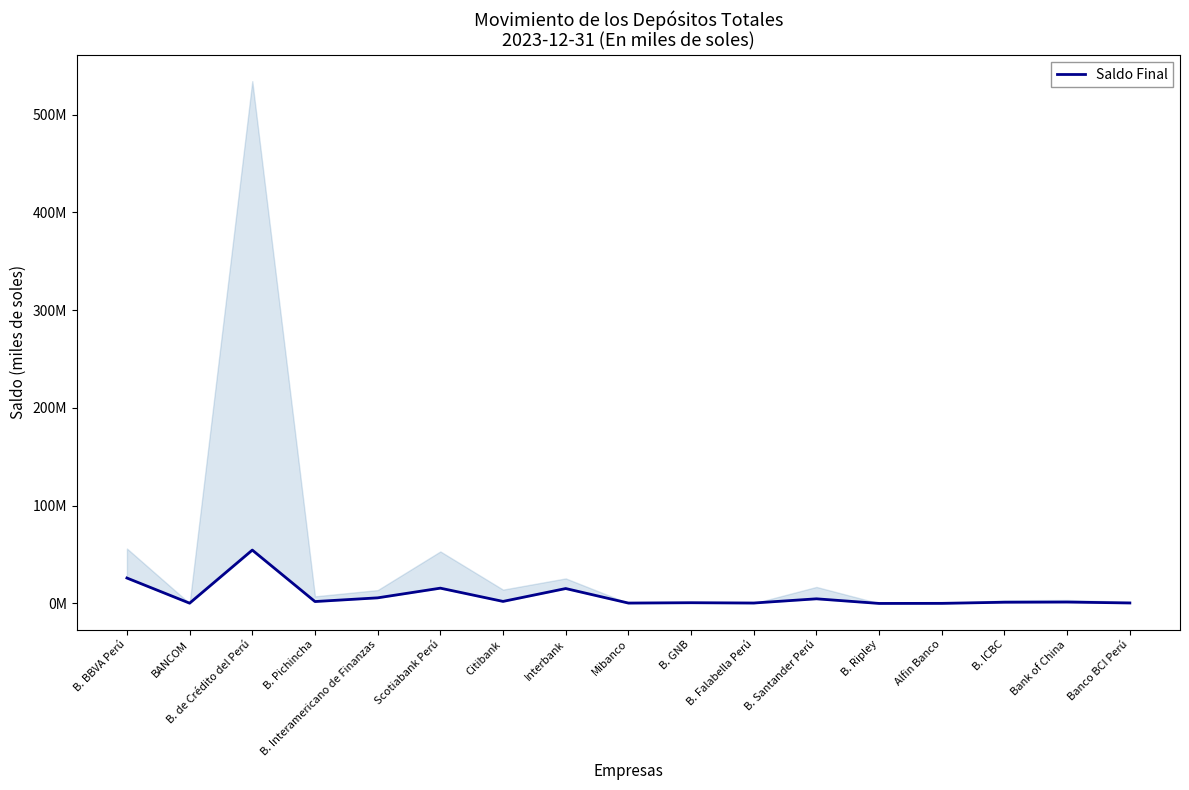

Reading left to right, transcribe all the data shown in this chart.

26010741.5	270984.6	54591190.3	1945872.0	5728874.3	15634320.1	2081054.1	15244138.6	389132.6	754978.4	436191.0	4736209.4	7045.4	86471.9	1233515.5	1423644.7	484418.2